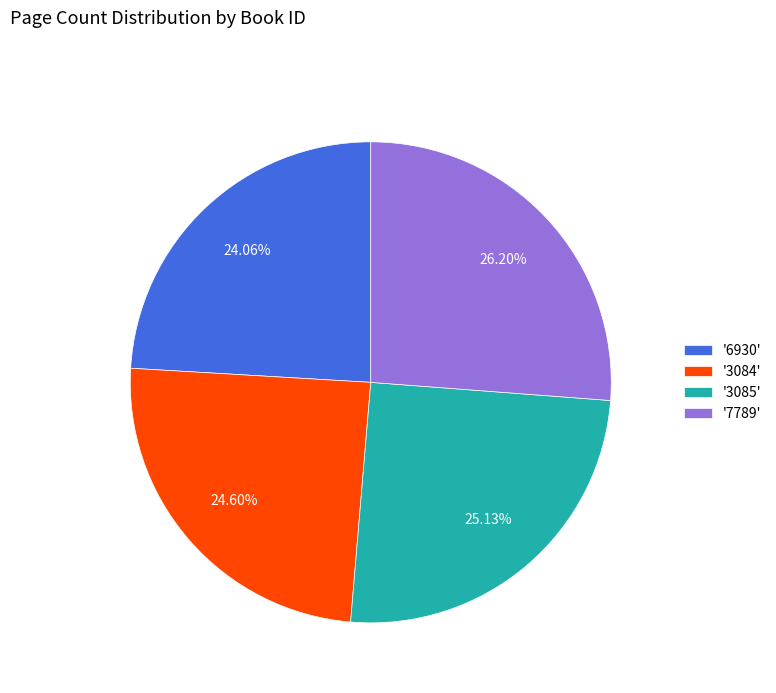

Approximately how many times larger is the value at '6930' compared to '7789'?

0.9